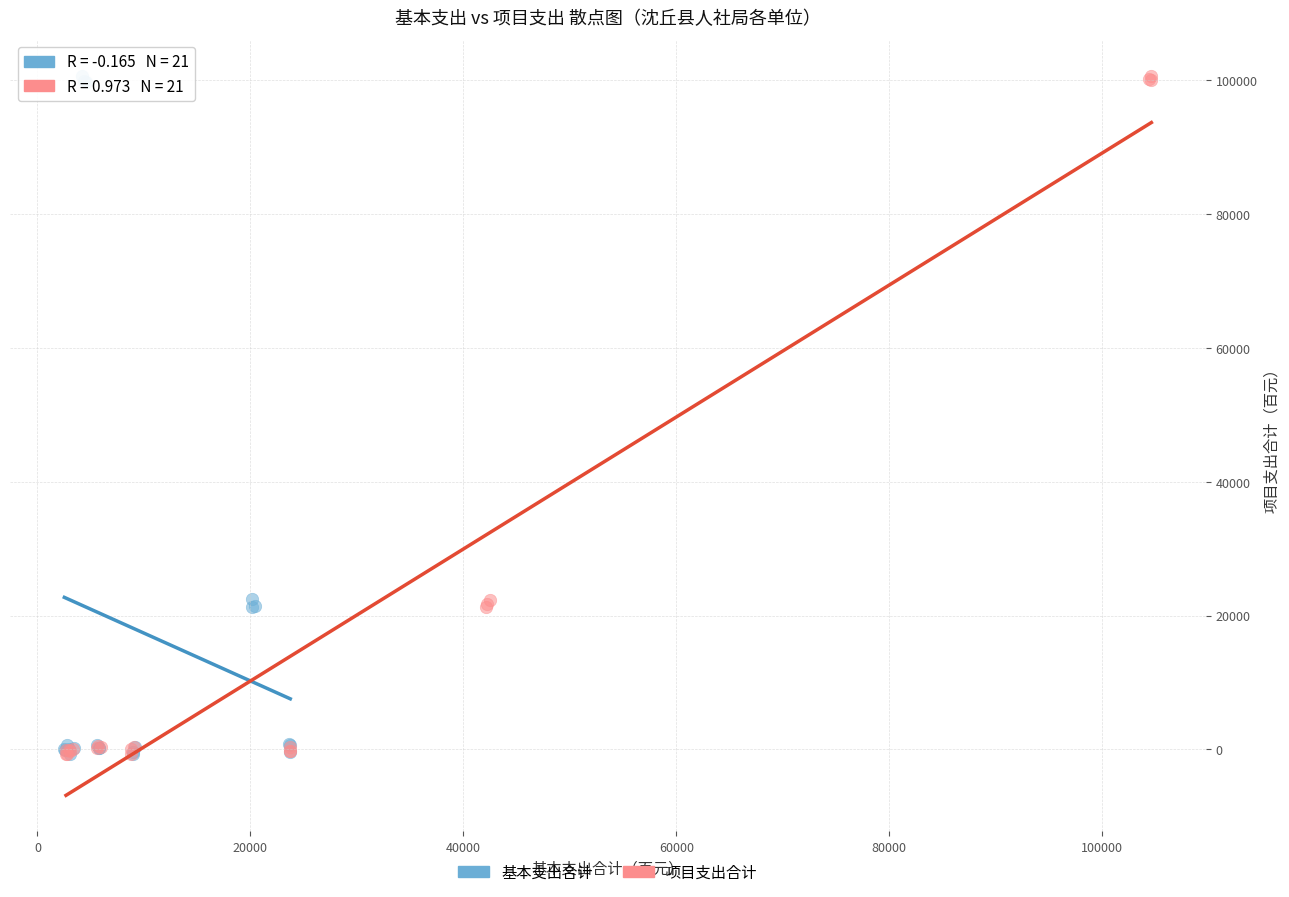

What are all the series names shown in the legend?

基本支出合计, 项目支出合计